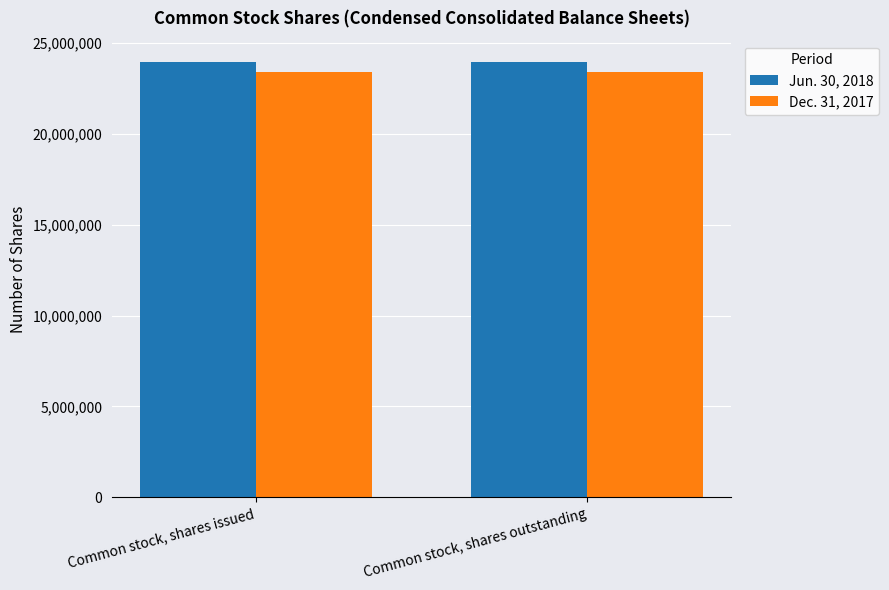

At Common stock, shares issued, list the series in order from largest to smallest.

Jun. 30, 2018, Dec. 31, 2017